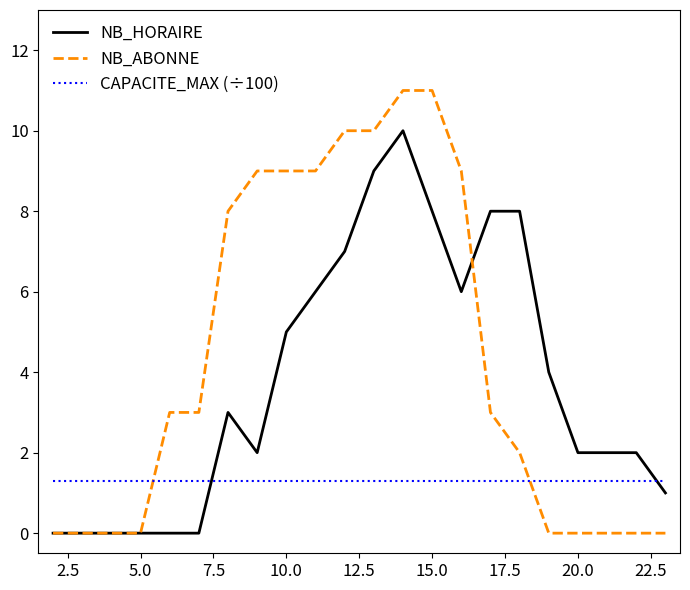

Which series ends up on top after the final intersection of CAPACITE_MAX (÷100) and NB_ABONNE?

CAPACITE_MAX (÷100)